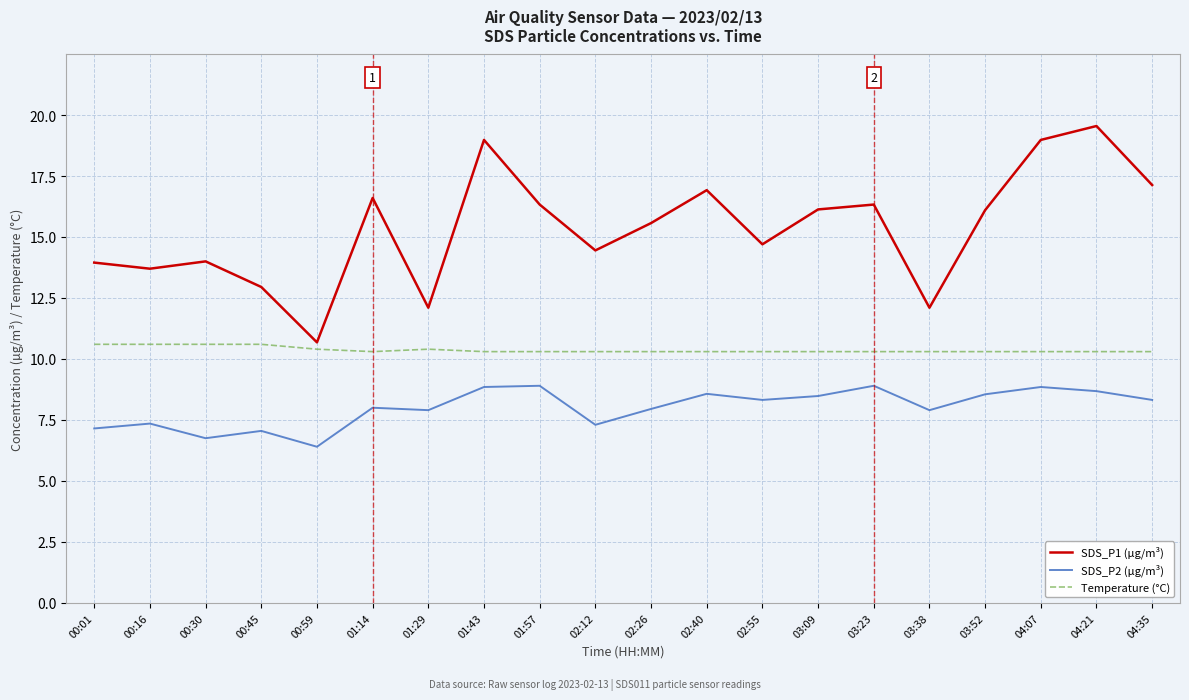

What position from the right is 03:23?

6